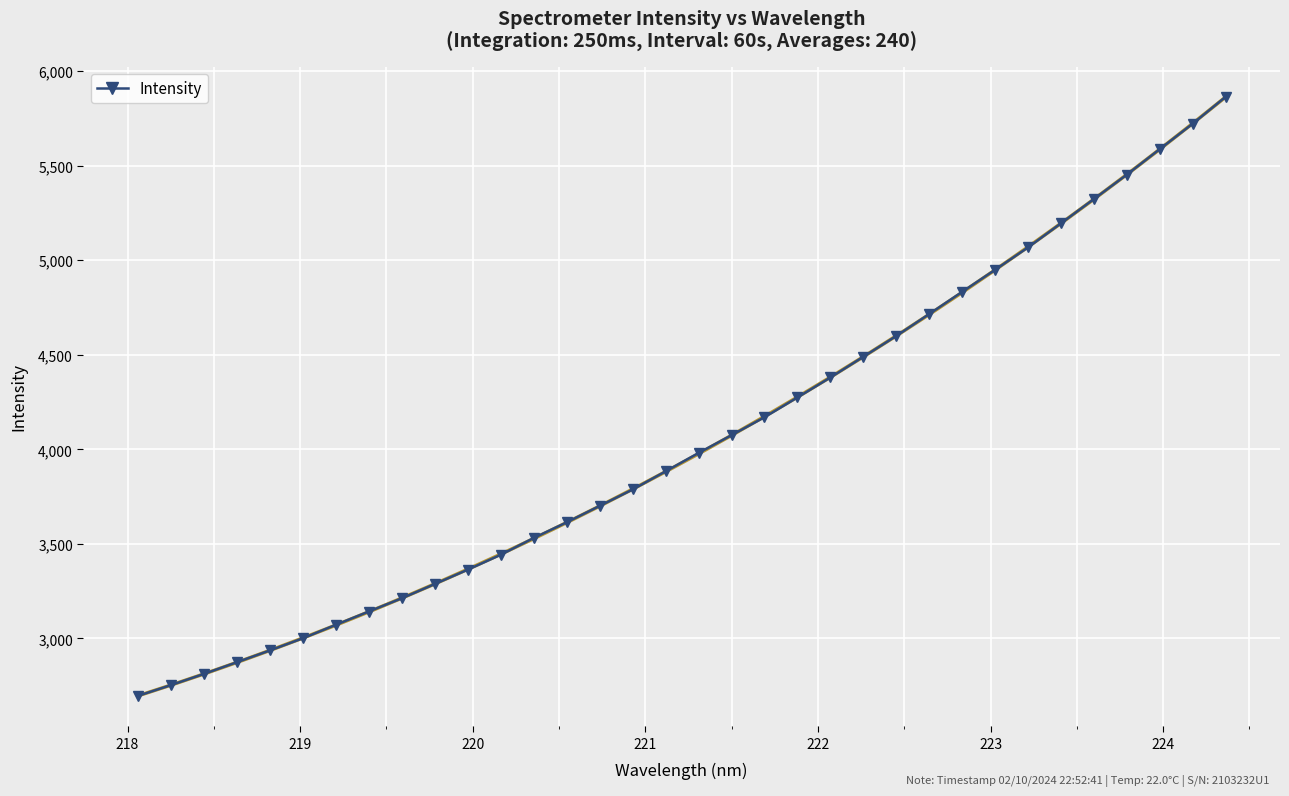

What is the minimum value for Intensity?

2696.2